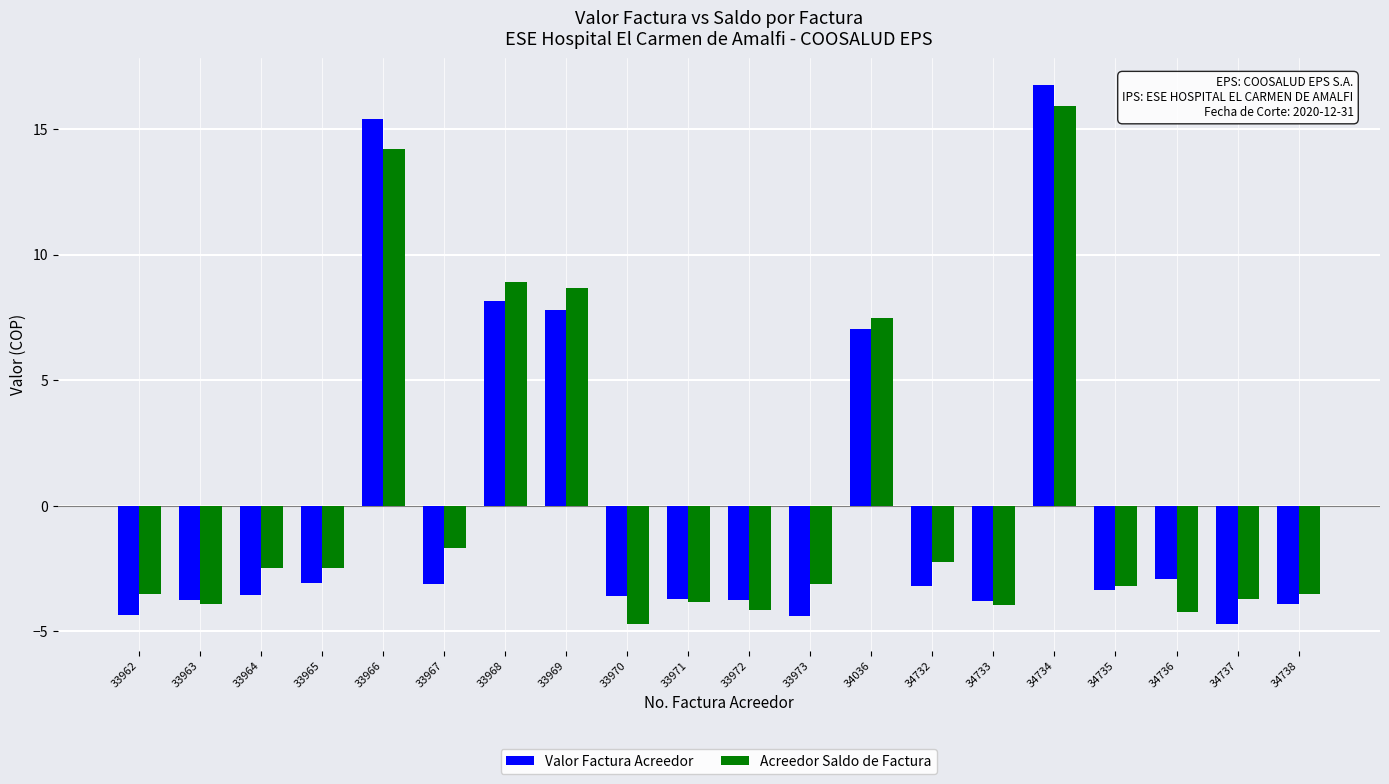

What is the value of the Acreedor Saldo de Factura bar at the 18th from the left?

-4.2